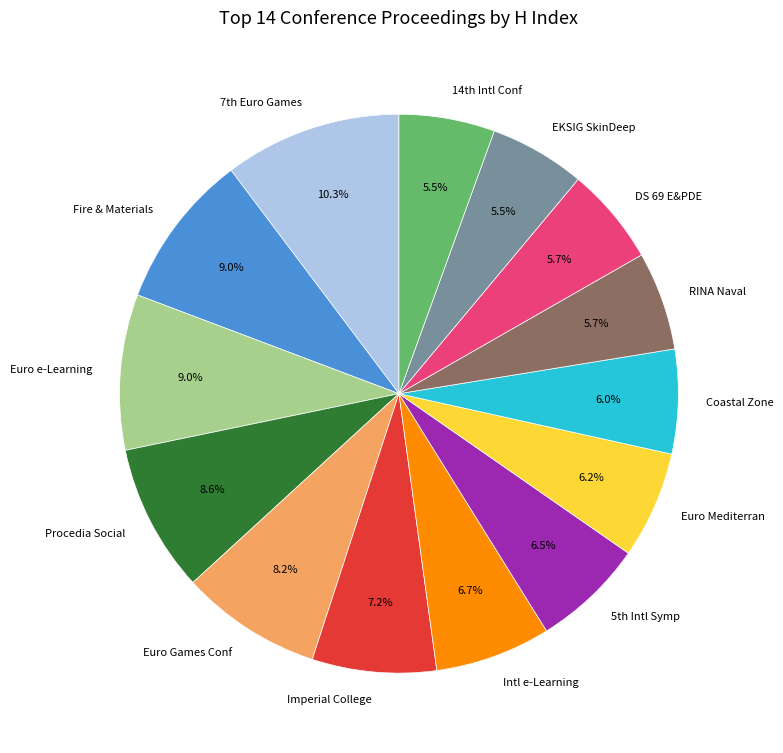

How many segments does this pie chart have?

14